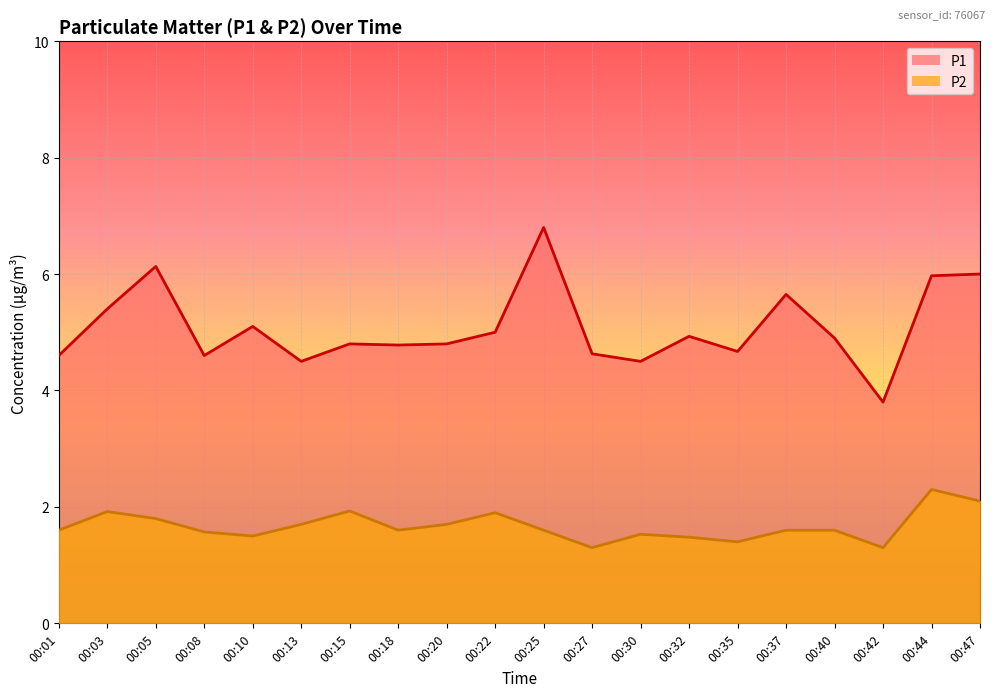

List the series in order of their overall mean, highest first.

P1, P2